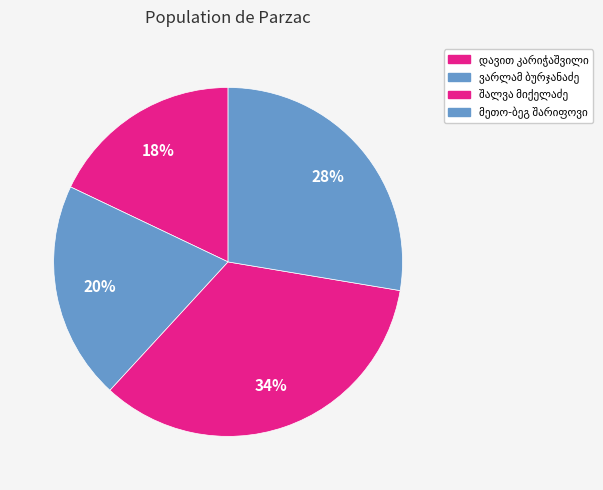

True or false: ვარლამ ამირანის ძე ბურჯანაძე accounts for 15% of the total.

False